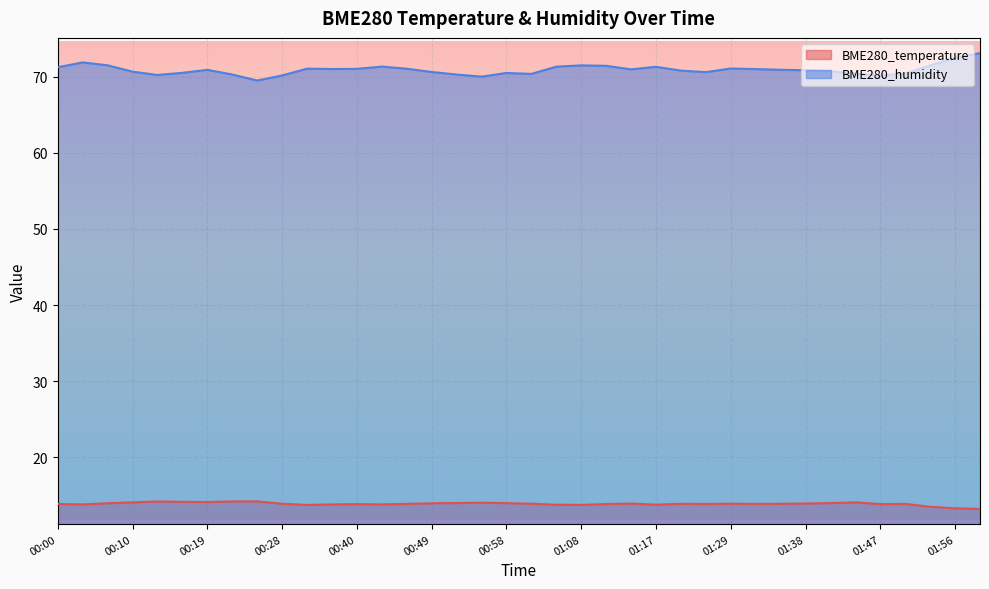

The value of BME280_humidity at 00:52 is 26.9. True or false?

False